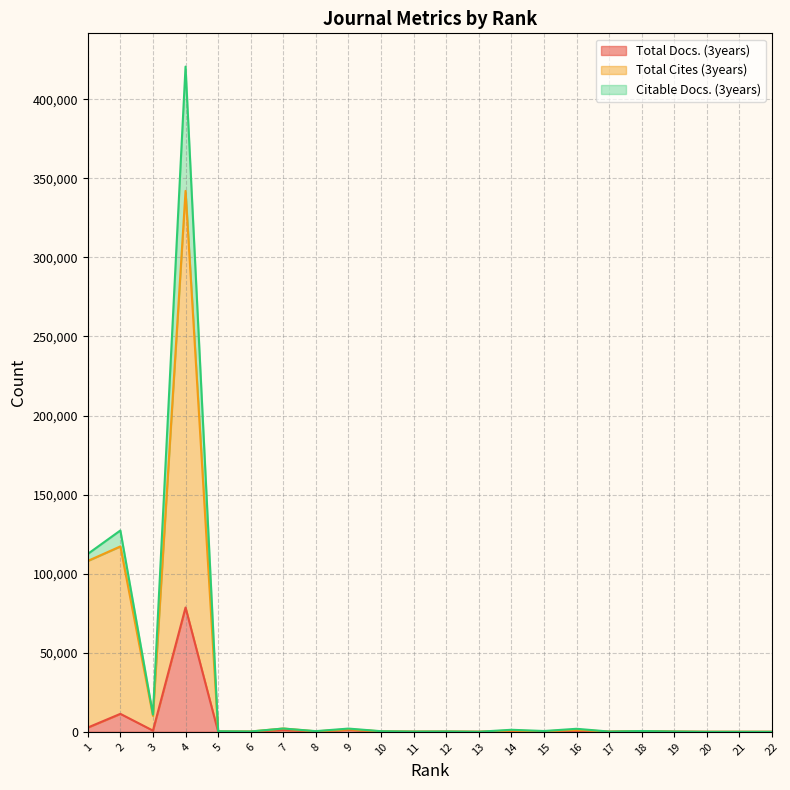

How many lines are shown in the chart?

3